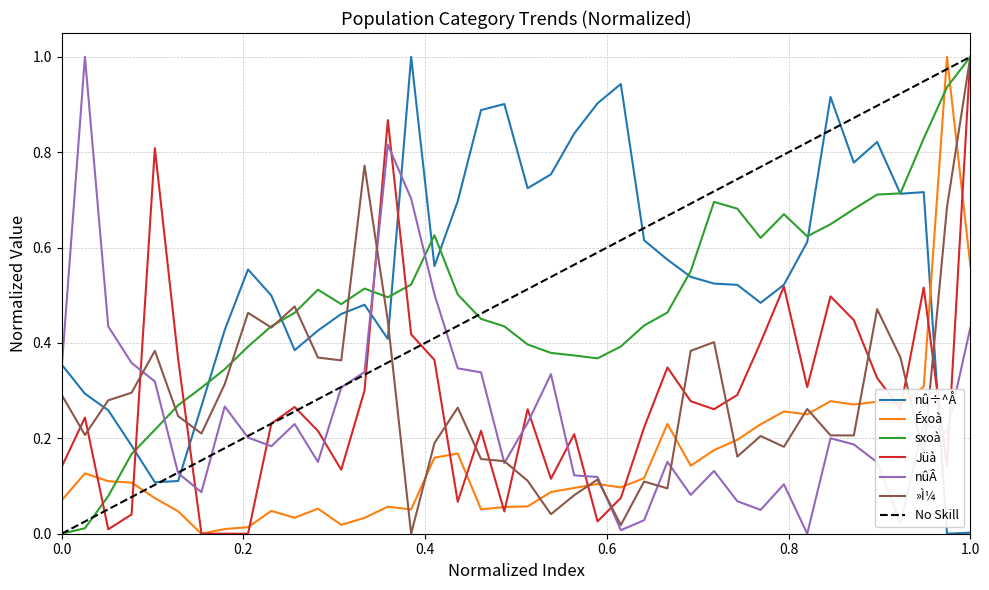

What is the difference between the maximum and second lowest values in the Jüà series?

1.0